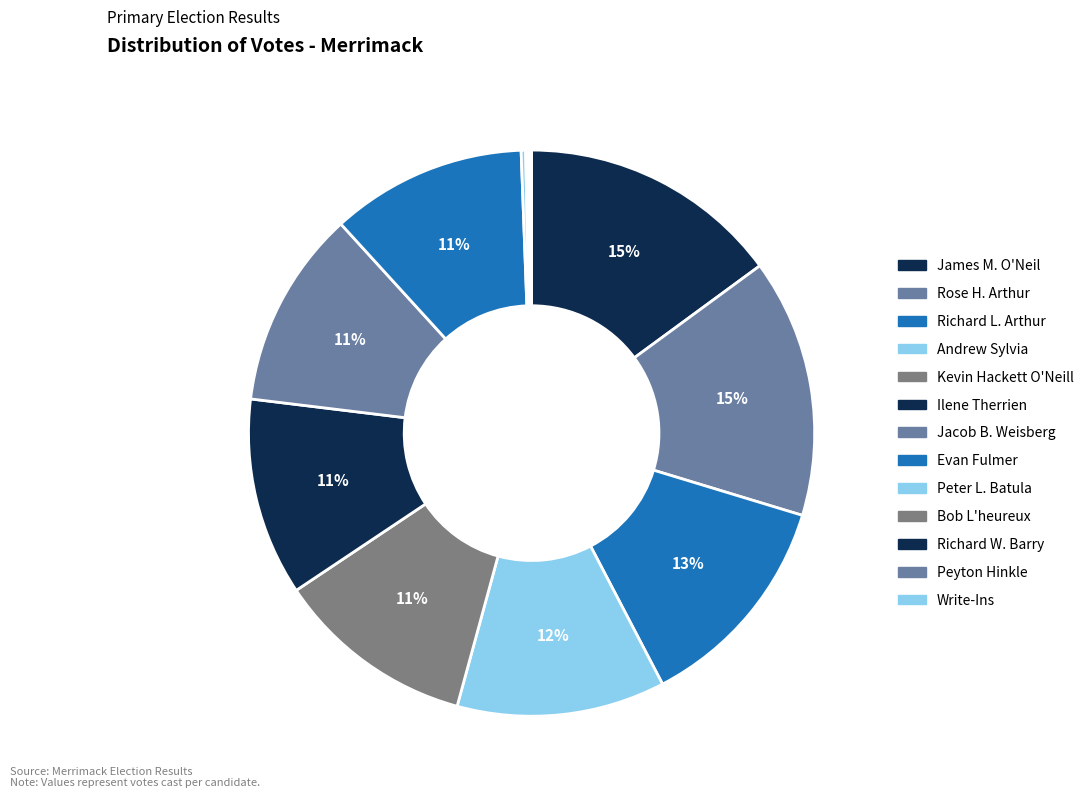

How much of the chart is everything except Write-Ins?

99.9%